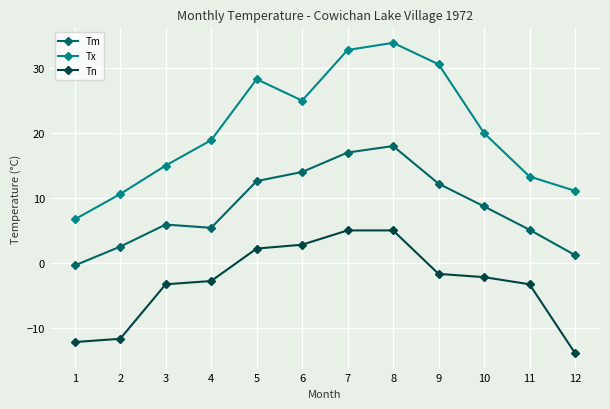

How many data points in Tm are above 8?

6